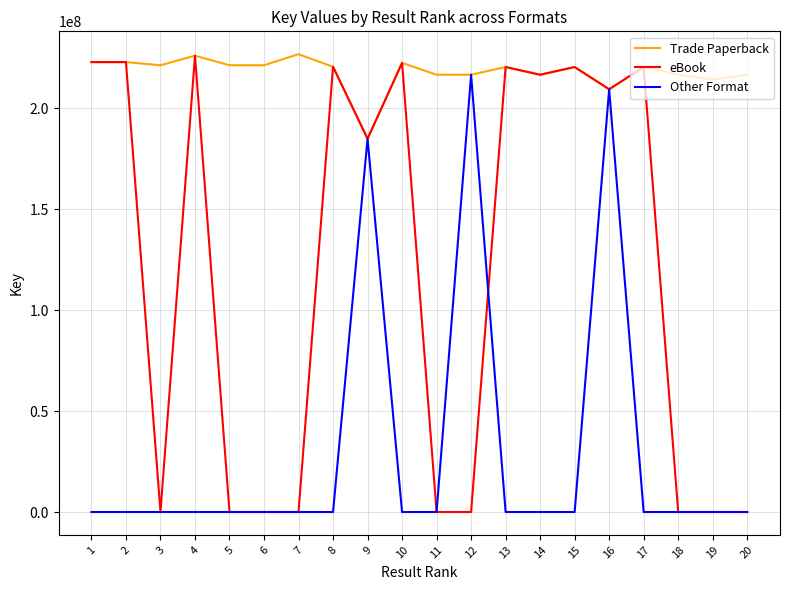

What are all the series names shown in the legend?

Trade Paperback, eBook, Other Format